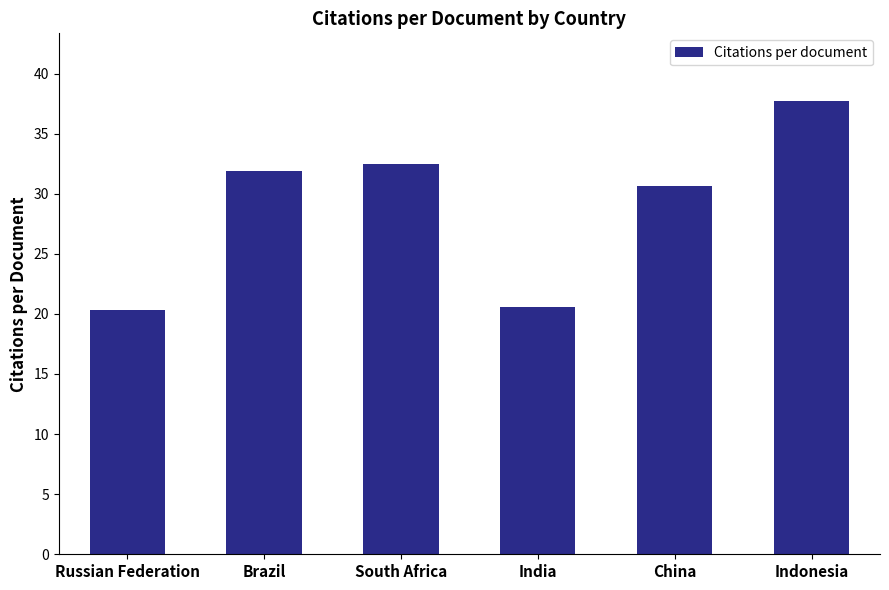

What position from the left is Russian Federation?

1